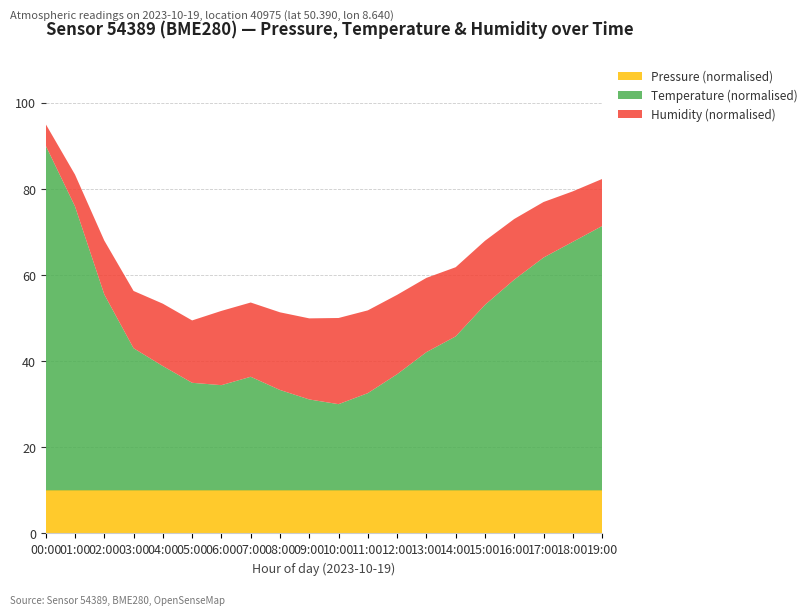

The Pressure (normalised) series shows 17.1 at 05:00. True or false?

False